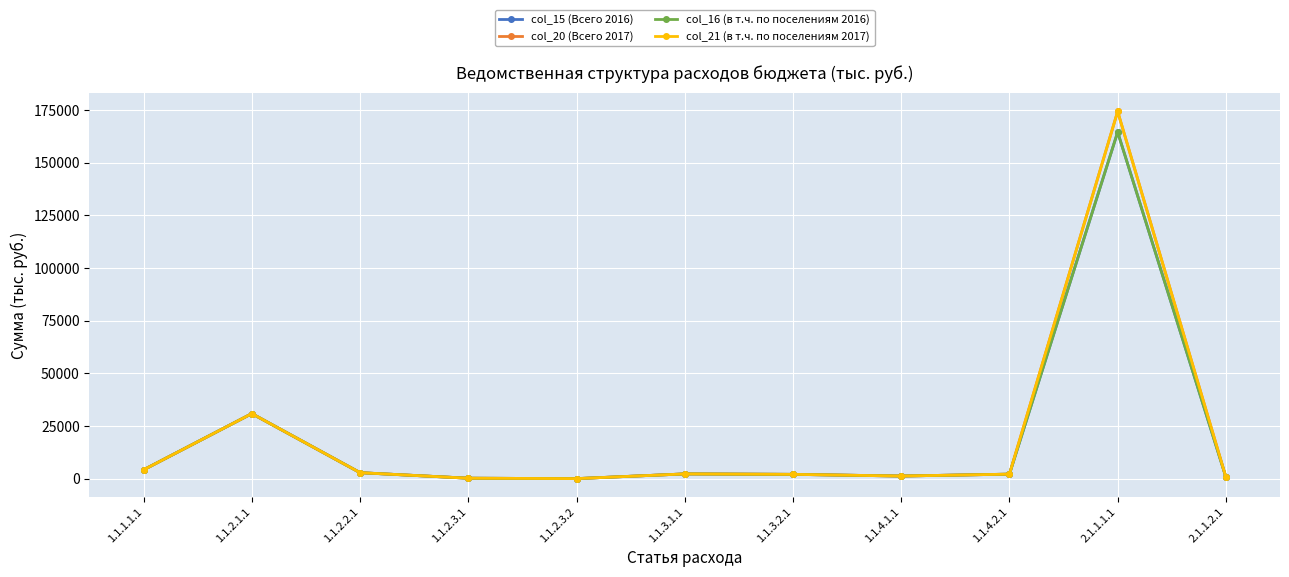

Is this an area chart (filled region under the line)?

No